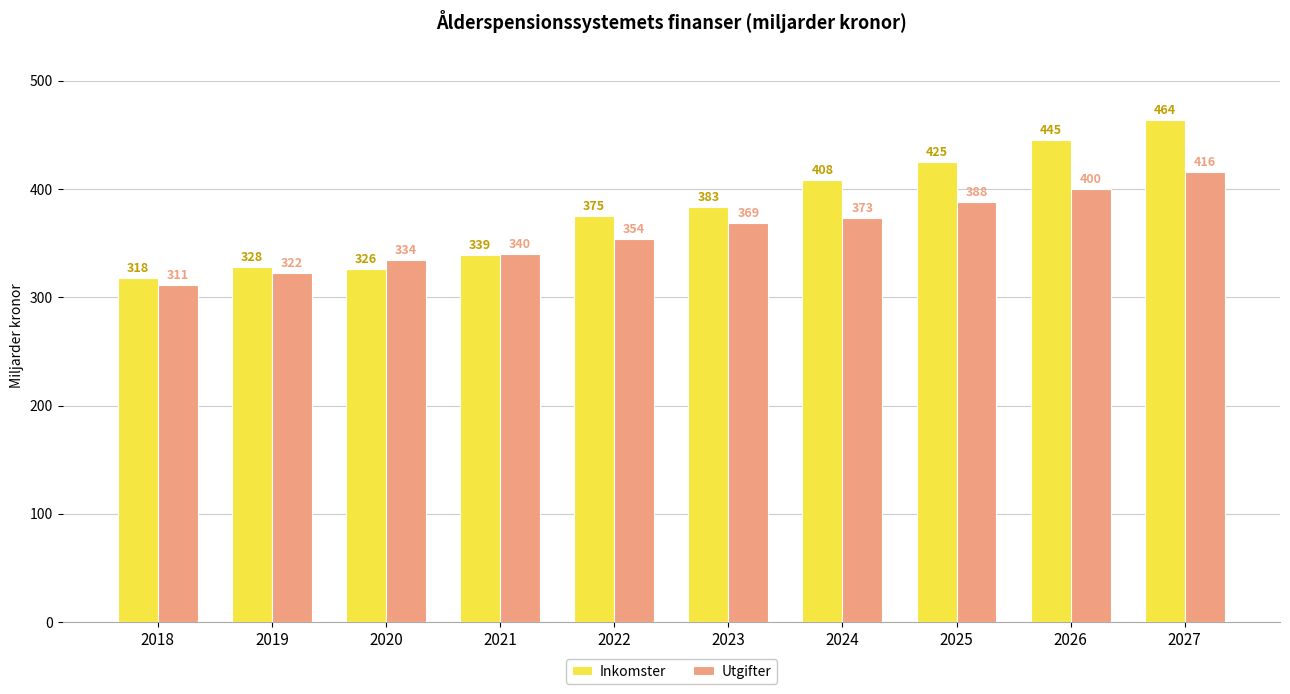

The value of Inkomster at 2019 is 328. True or false?

True